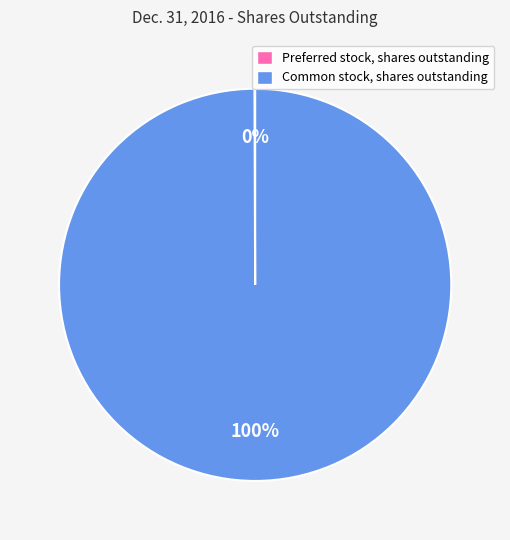

To the nearest percent, what is the average slice percentage?

50%